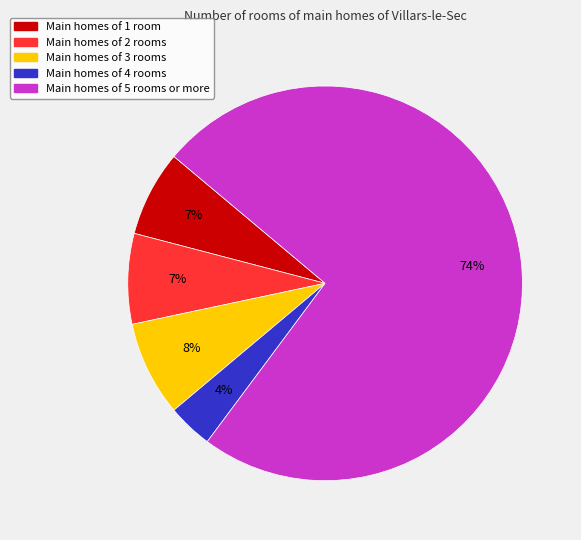

To the nearest percent, what is the difference between the largest and smallest slice percentages?

70%